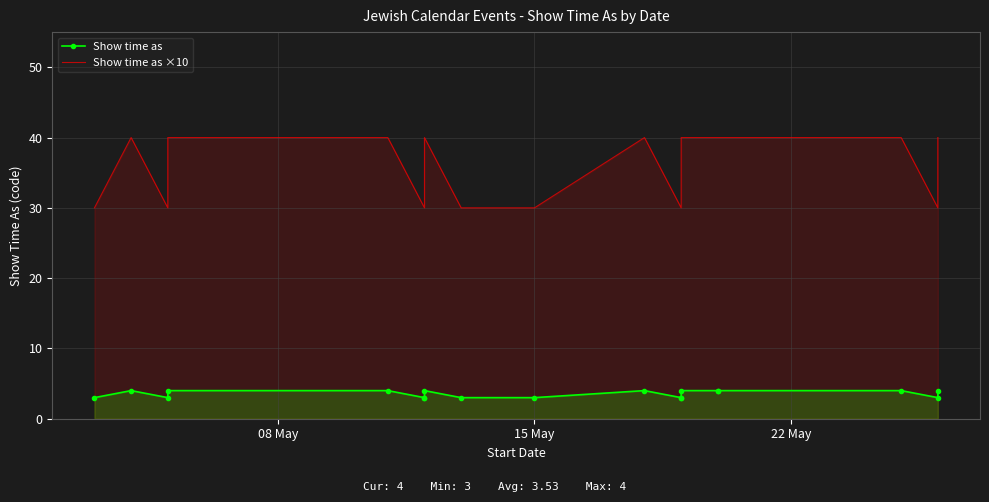

What is the total value across all series at 15 May?

33